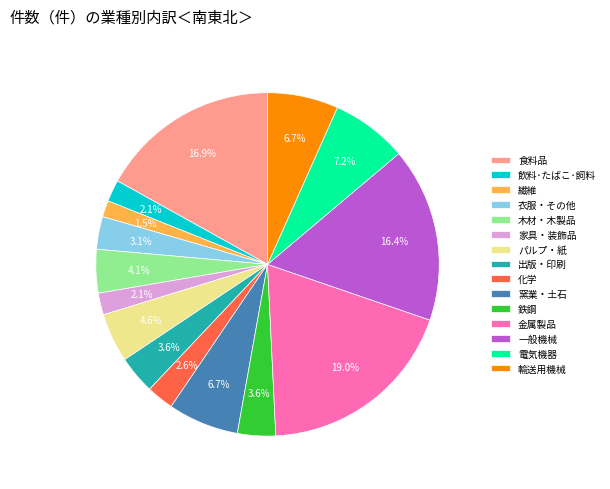

Count the number of slices in the pie.

15